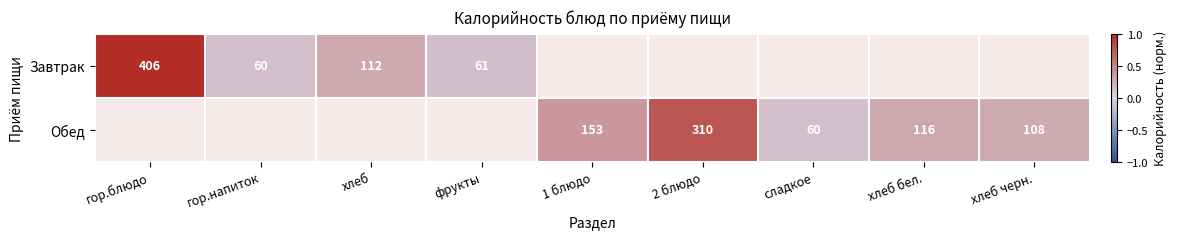

The value of Обед at сладкое is 0.0. True or false?

False